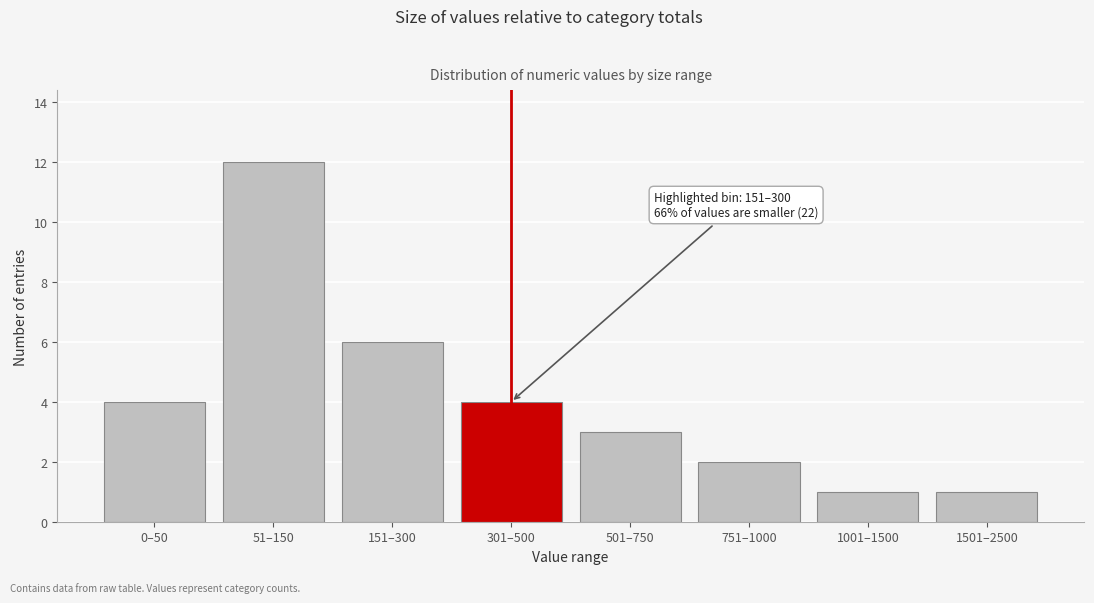

Reading left to right, extract all data points from this chart.

0–50=4	51–150=12	151–300=6	301–500=4	501–750=3	751–1000=2	1001–1500=1	1501–2500=1